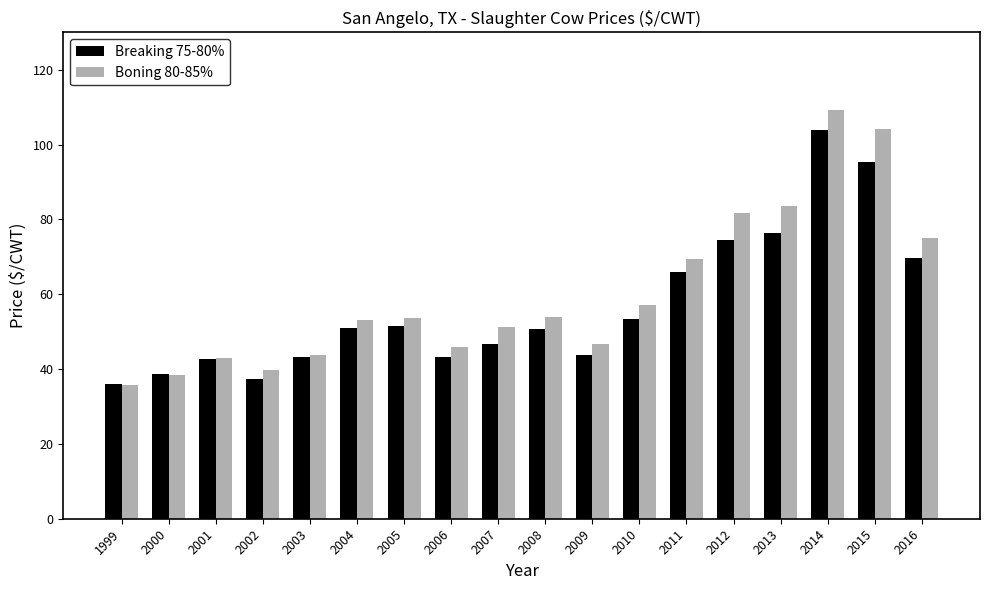

What is the sum of all Boning 80-85% values?

1085.0